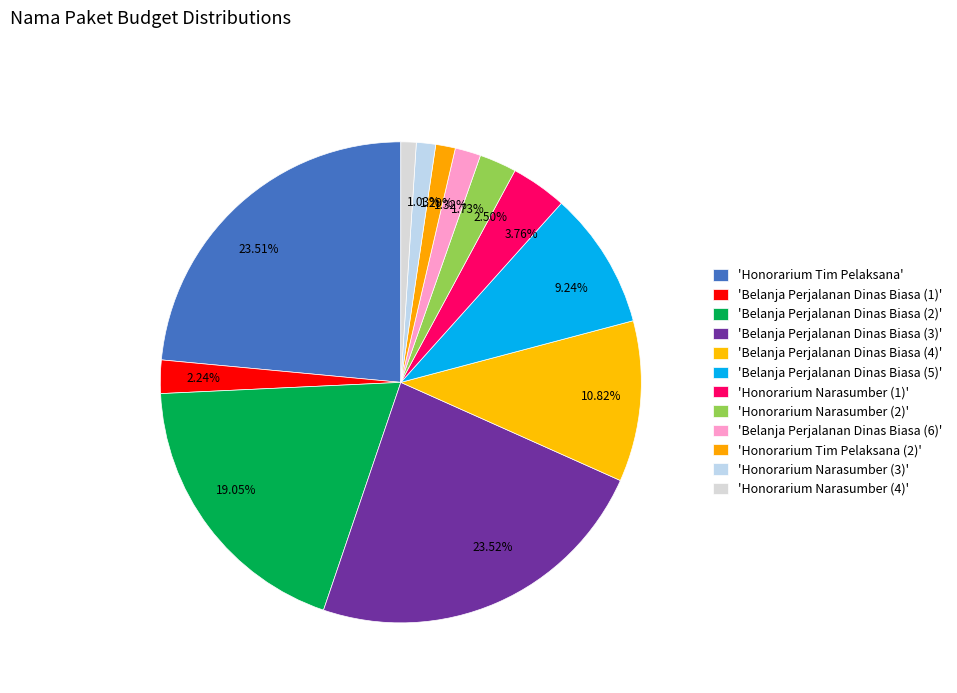

To the nearest percent, what is the average slice percentage?

8%